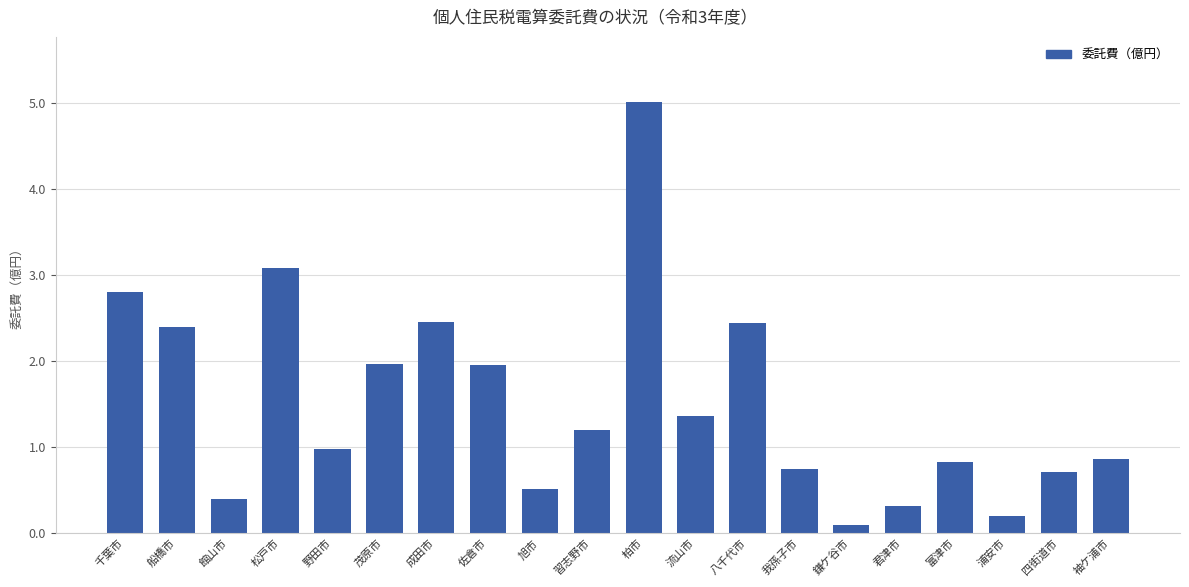

True or false: the data shows 5.0 at 柏市.

True